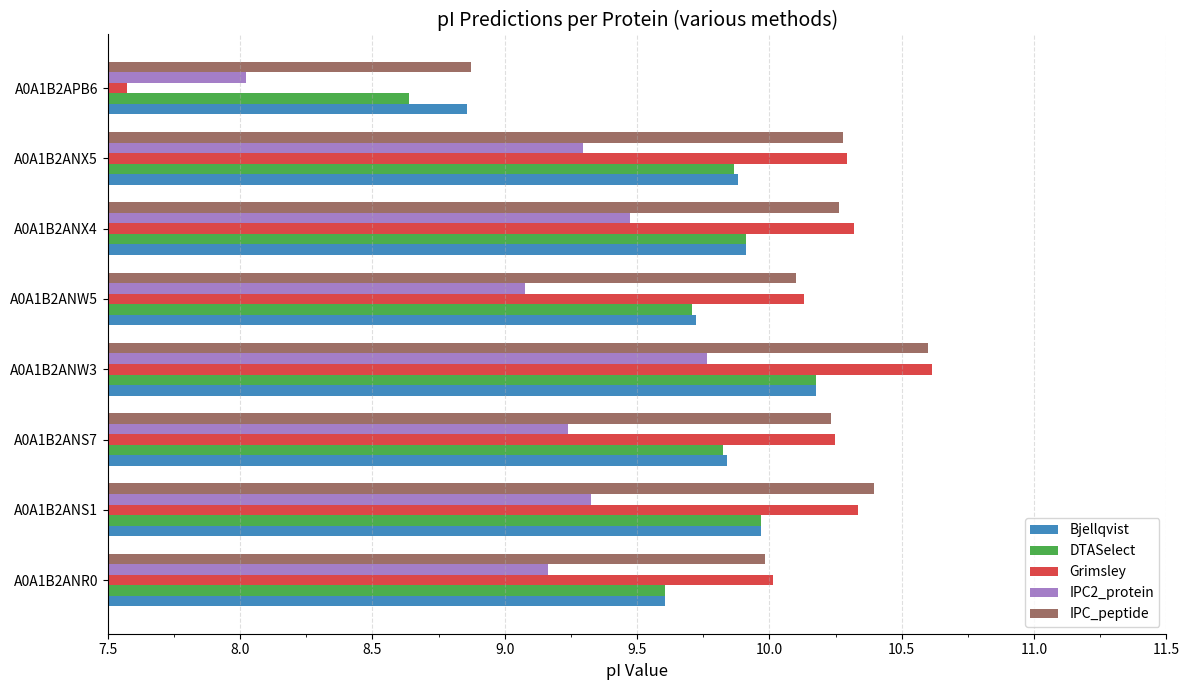

What is the approximate value of DTASelect at A0A1B2ANX5?

9.9